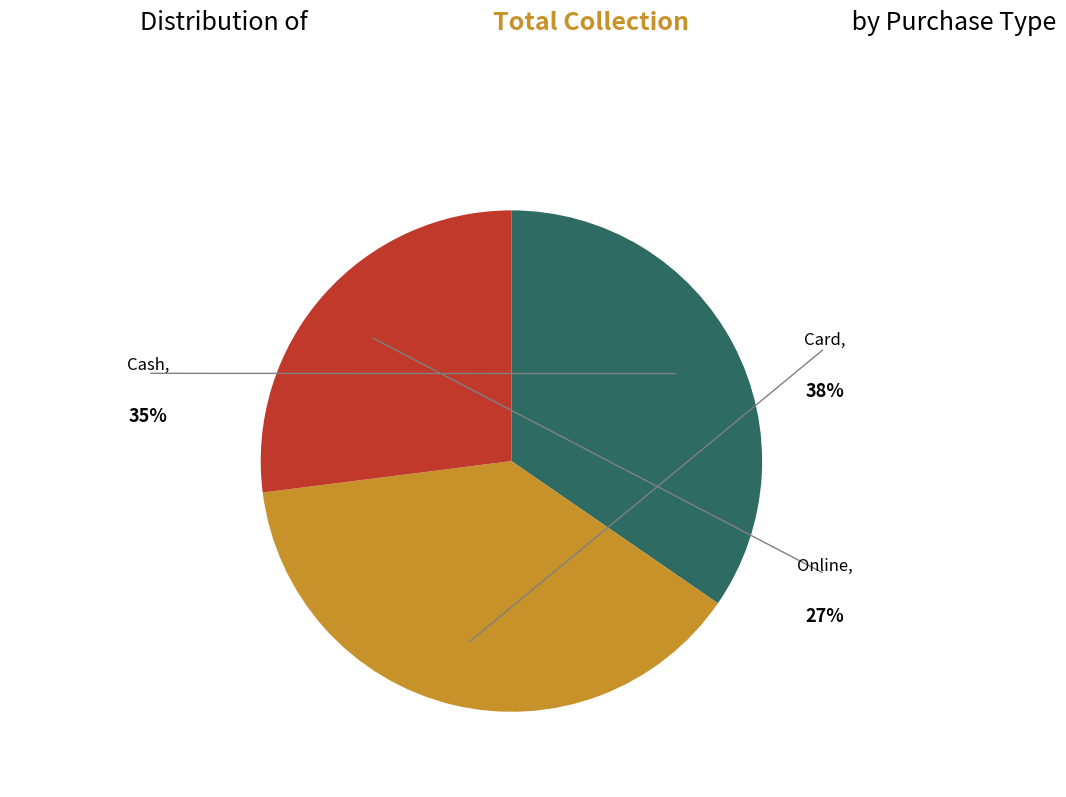

Is Online the majority of the pie?

No